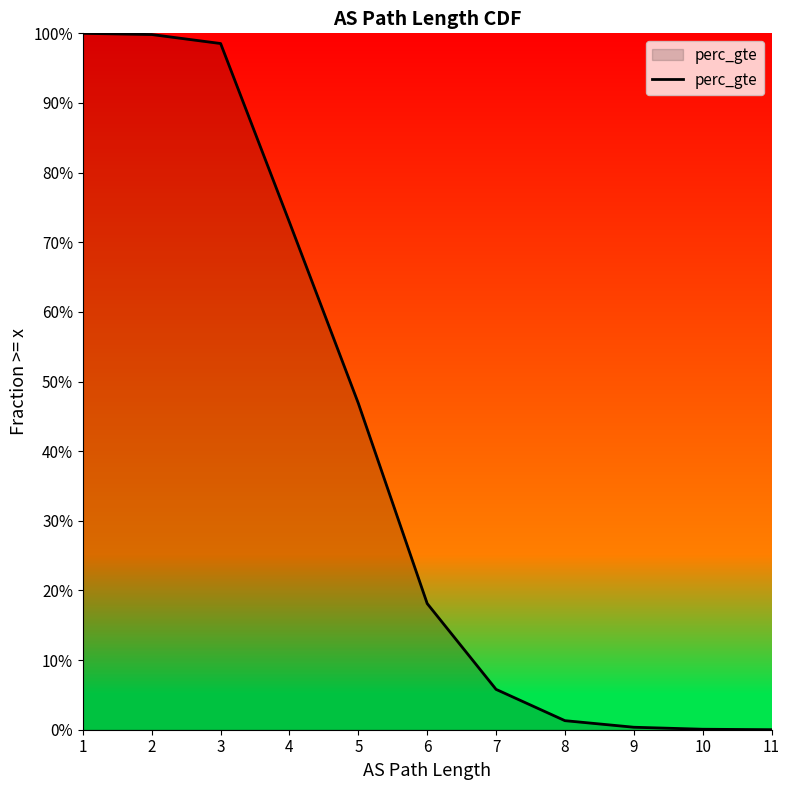

Which category has the lowest value across all series?

11